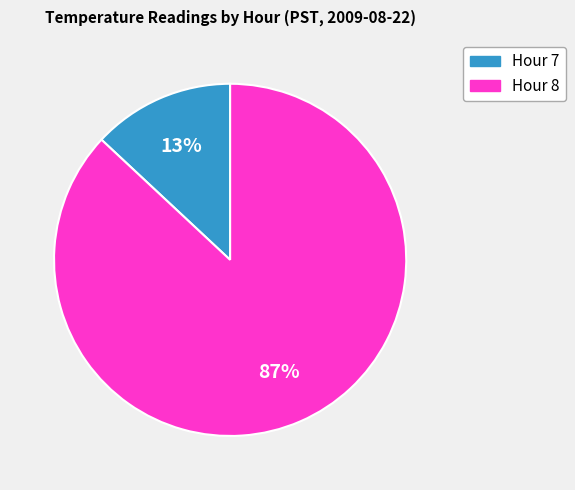

Which slice represents more than half of the pie?

Hour 8